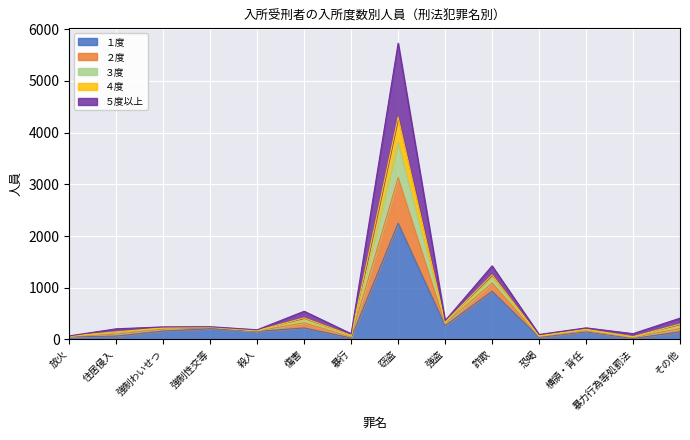

What is the label of the 3rd point from the left?

強制わいせつ